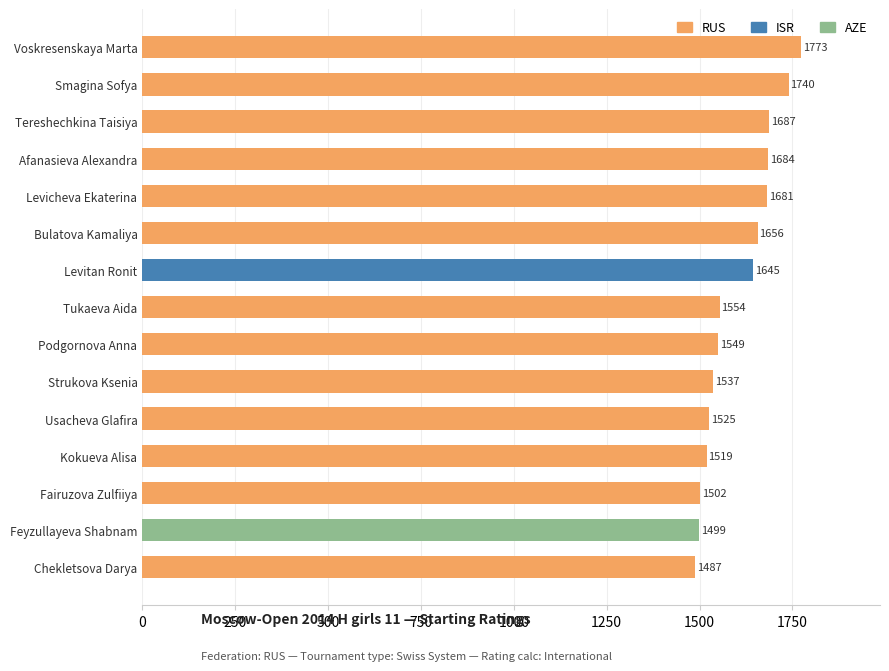

Rank the categories by value from highest to lowest.

Voskresenskaya Marta, Smagina Sofya, Tereshechkina Taisiya, Afanasieva Alexandra, Levicheva Ekaterina, Bulatova Kamaliya, Levitan Ronit, Tukaeva Aida, Podgornova Anna, Strukova Ksenia, Usacheva Glafira, Kokueva Alisa, Fairuzova Zulfiiya, Feyzullayeva Shabnam, Chekletsova Darya